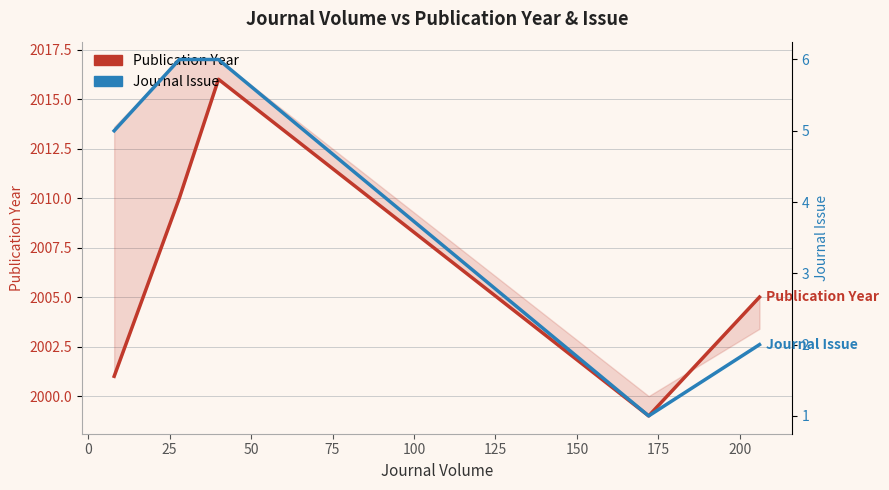

Reading left to right, list all the values displayed in this chart.

Publication Year: 2001	2010	2016	1999	2005	2005
Journal Issue: 5	6	6	1	2	2